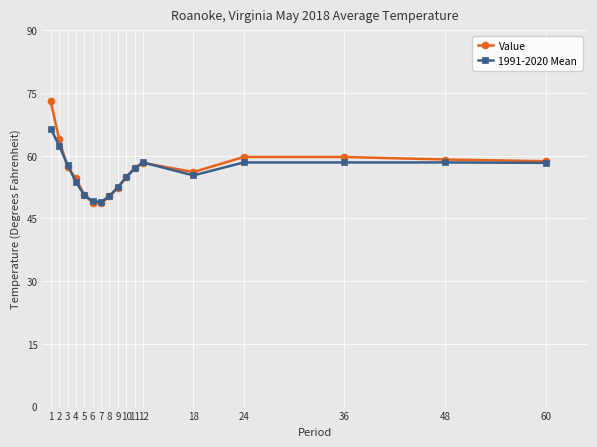

The Value series shows 57.2 at 3. True or false?

True